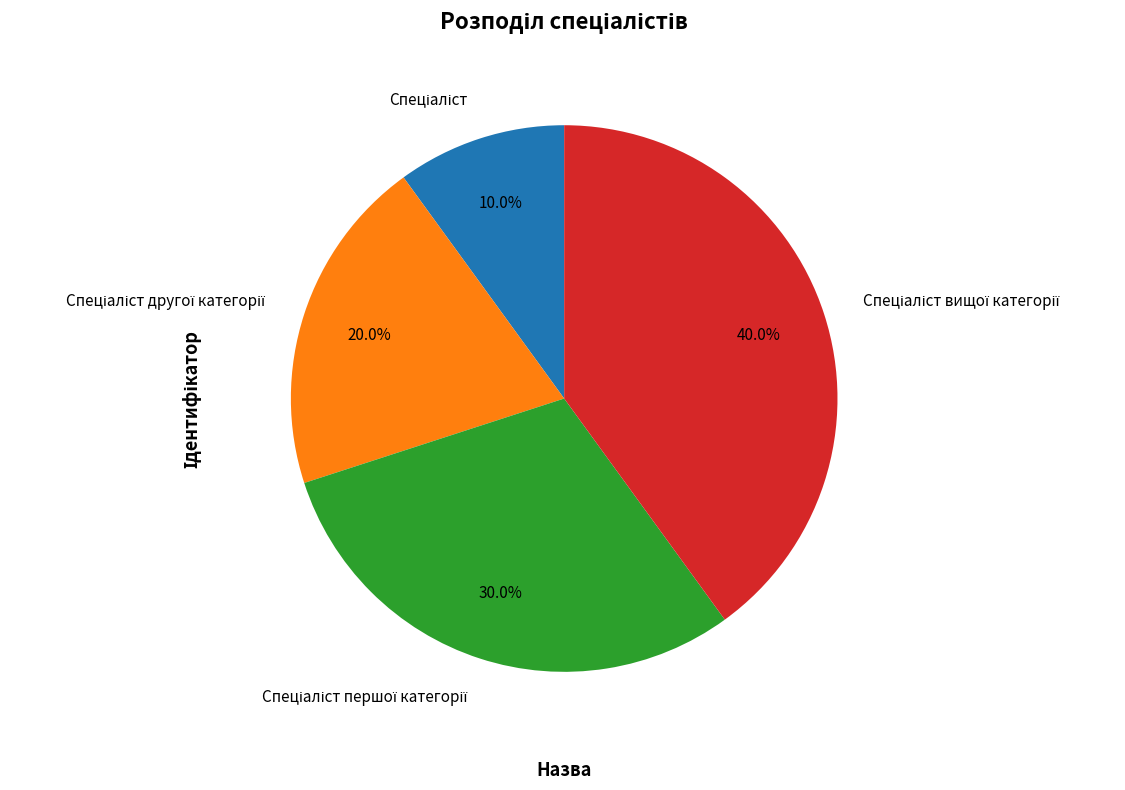

Is there any slice that represents more than half of the pie?

No